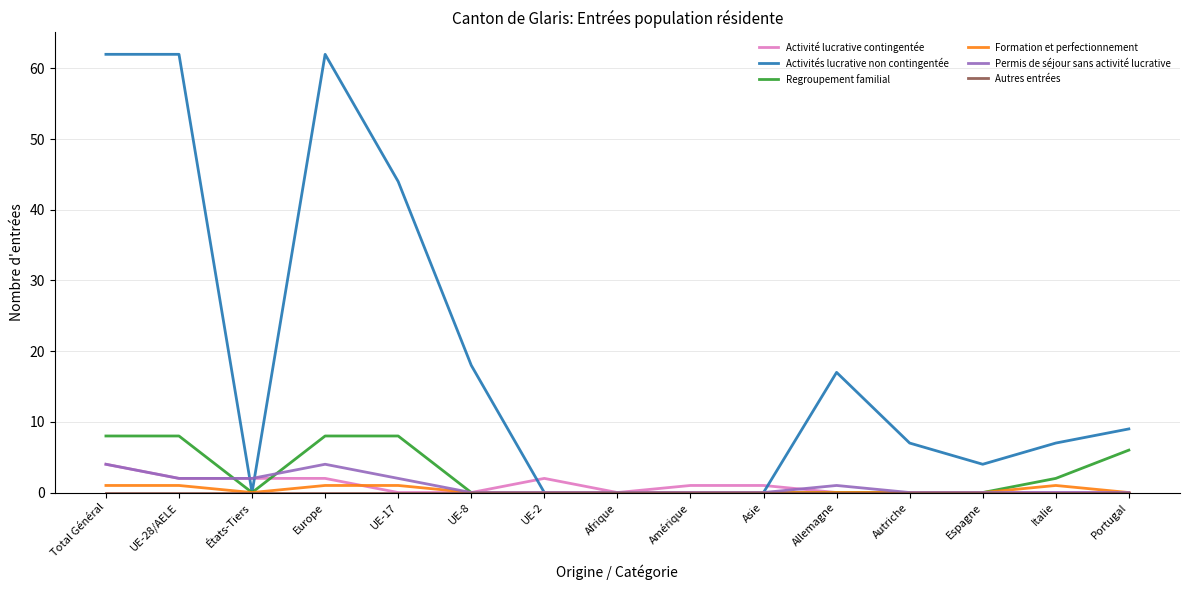

How many lines are shown in the chart?

6